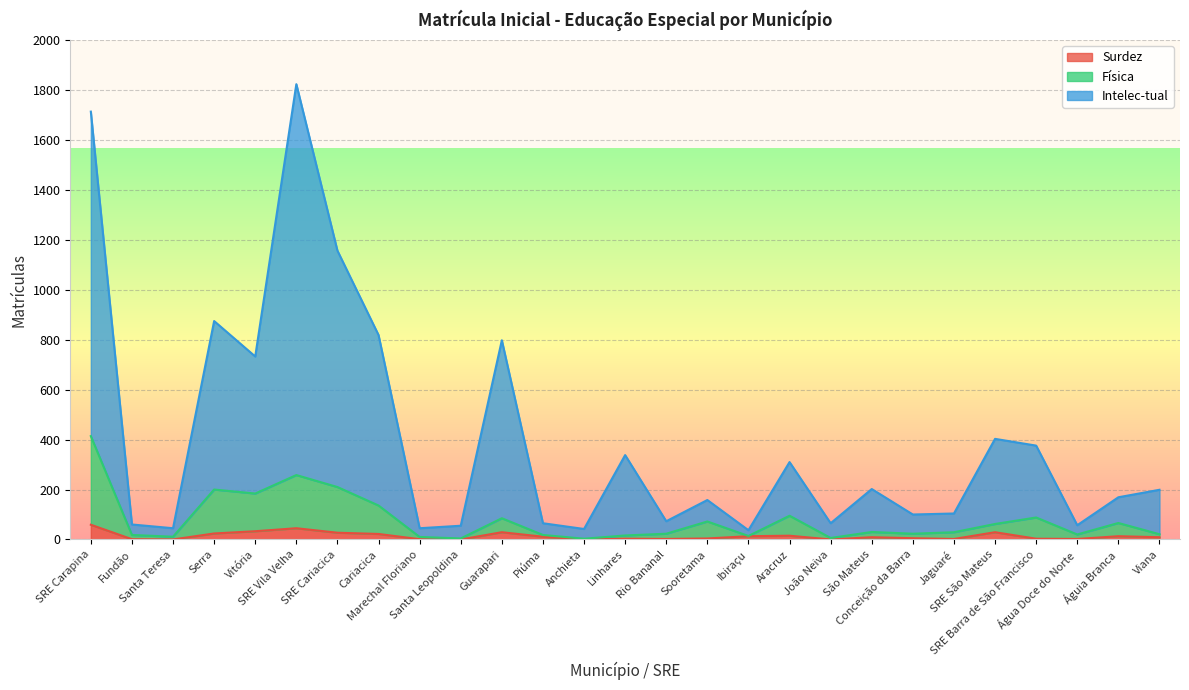

How many interior local peaks does the Surdez series have?

7